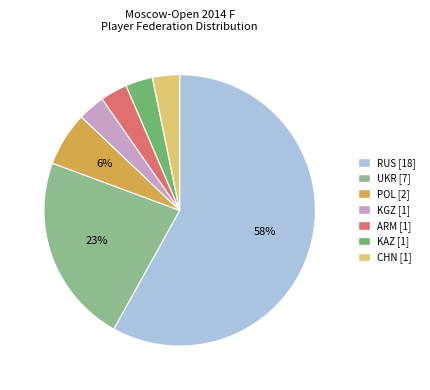

To the nearest percent, what percentage of the pie is KGZ?

3%